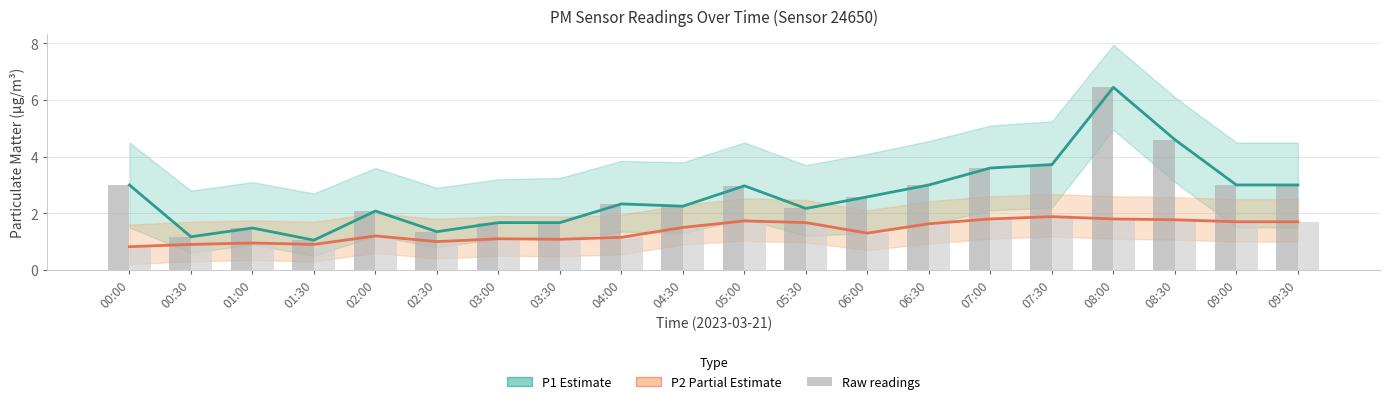

What is the label of the 19th bar from the right?

00:30